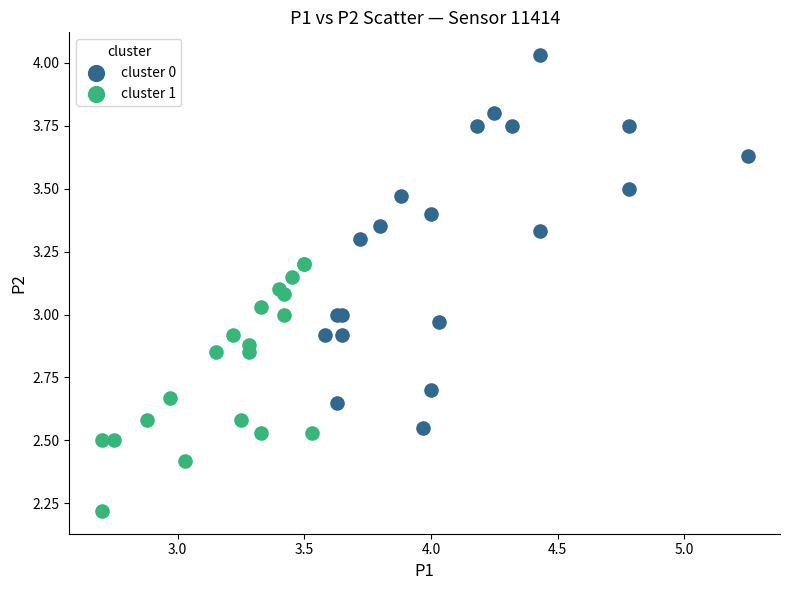

Which series has the largest Y range (max minus min)?

cluster 0